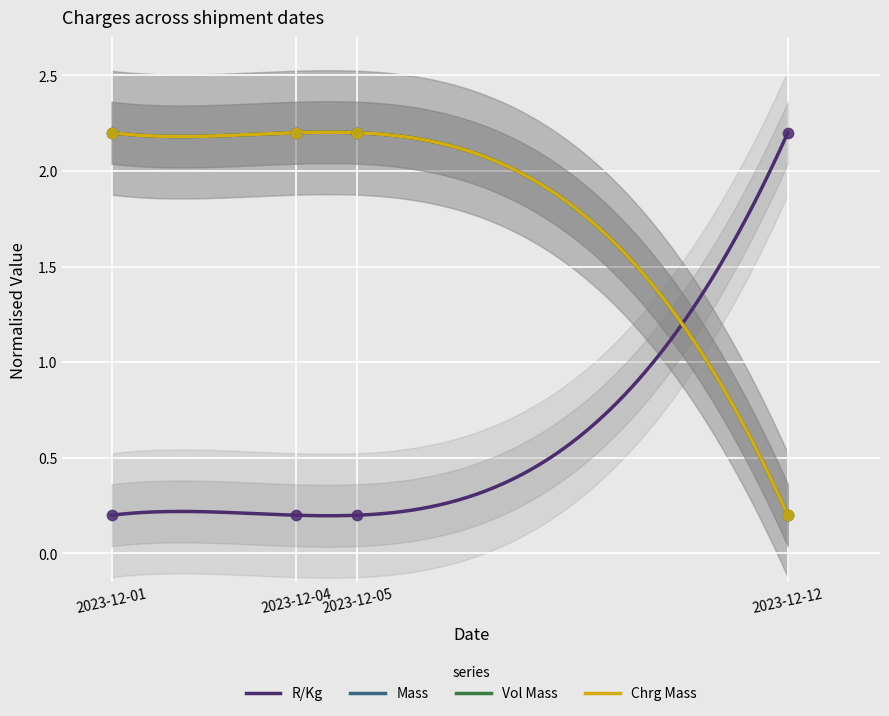

Which series contains the lowest Y value?

R/Kg